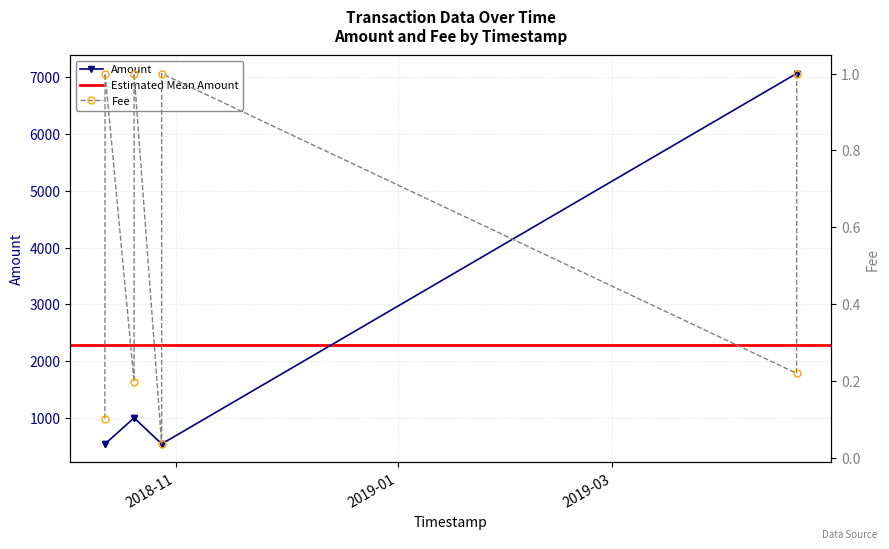

How many data points does each series have?

8